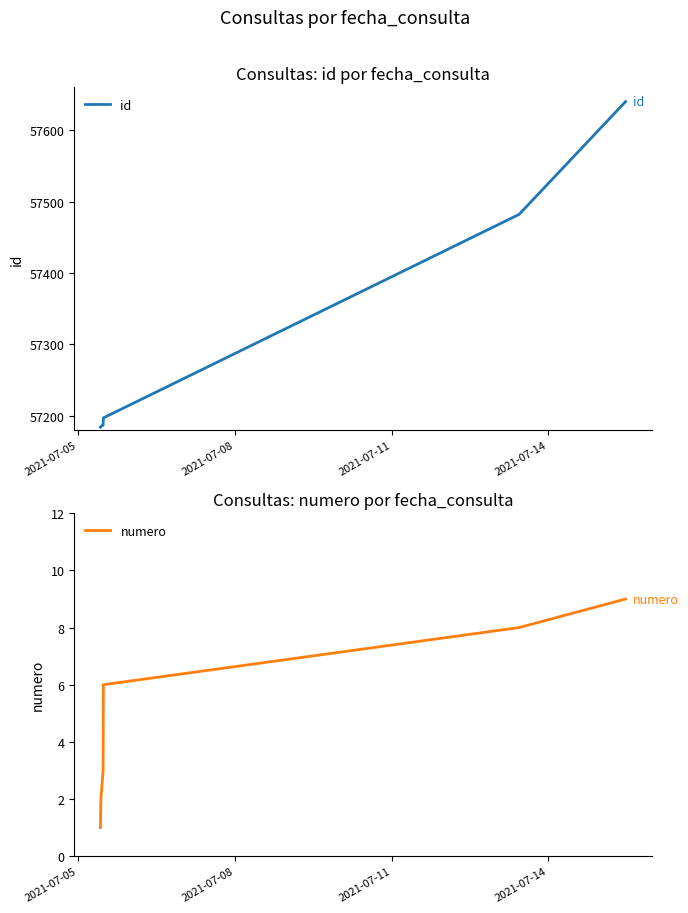

What are all the series names shown in the legend?

id, numero